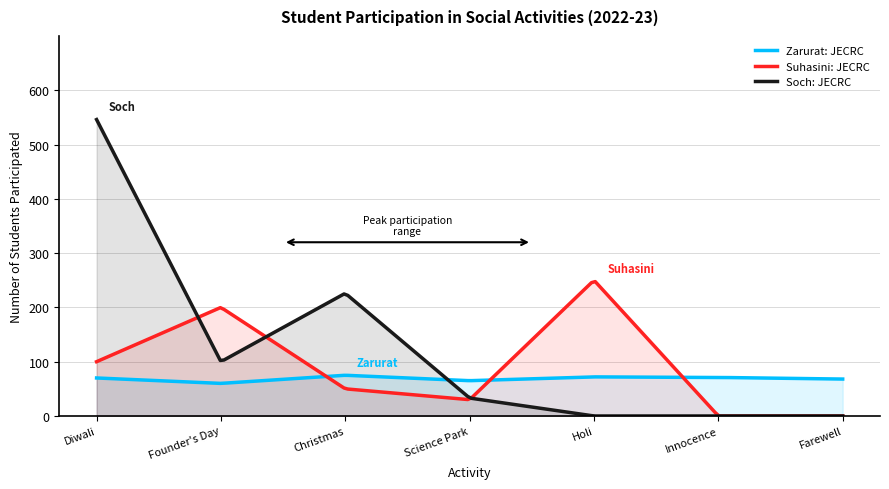

Reading left to right, what are all the values shown in this chart?

Zarurat: JECRC: 70	60	75	65	72	71	68
Suhasini: JECRC: 100	200	50	30	250	0	0
Soch: JECRC: 546	100	226	33	0	0	0